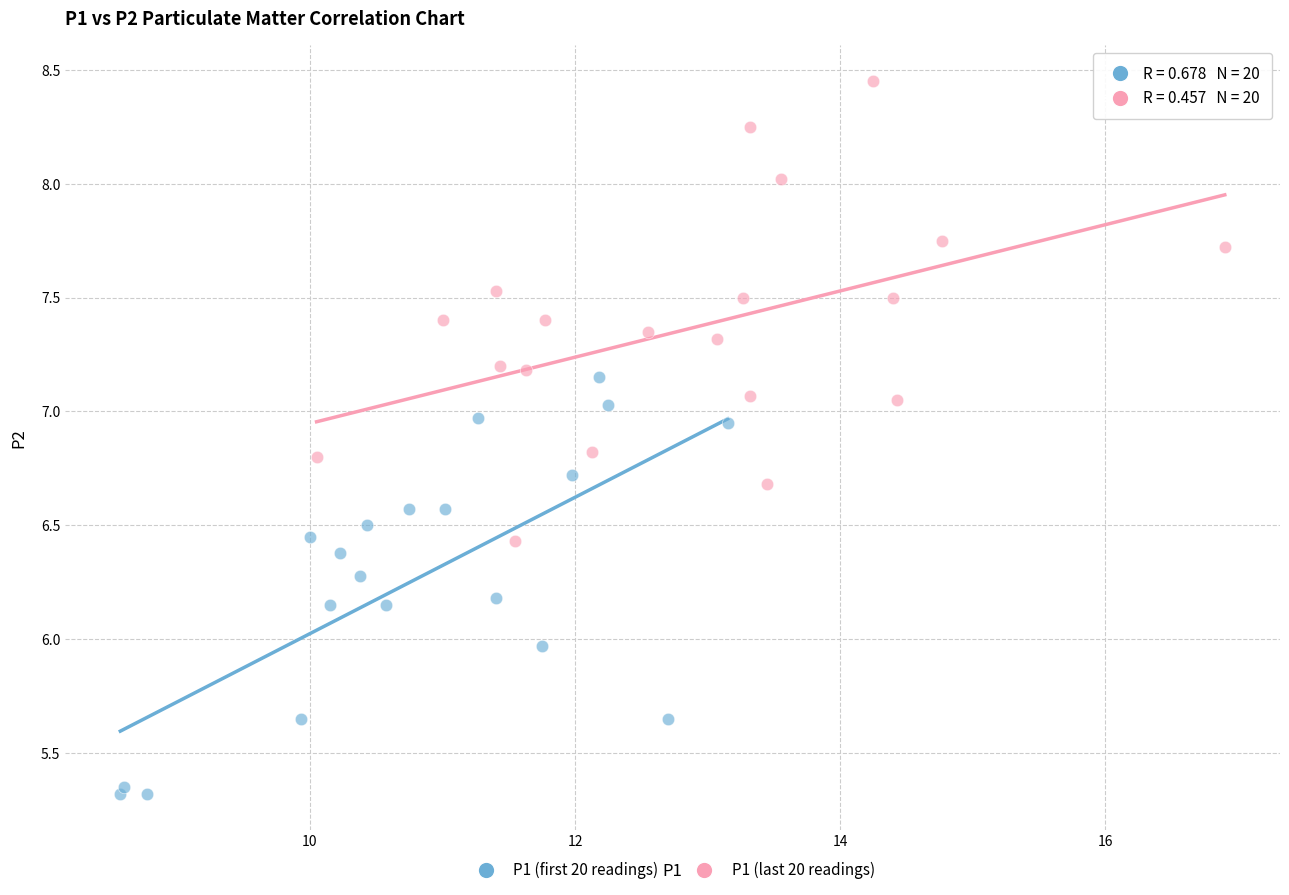

What are all the series names shown in the legend?

P1 (first 20 readings), P1 (last 20 readings)